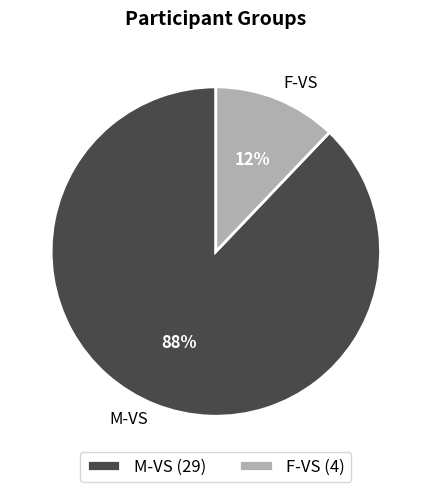

Is it true that F-VS is 21% of the pie?

False